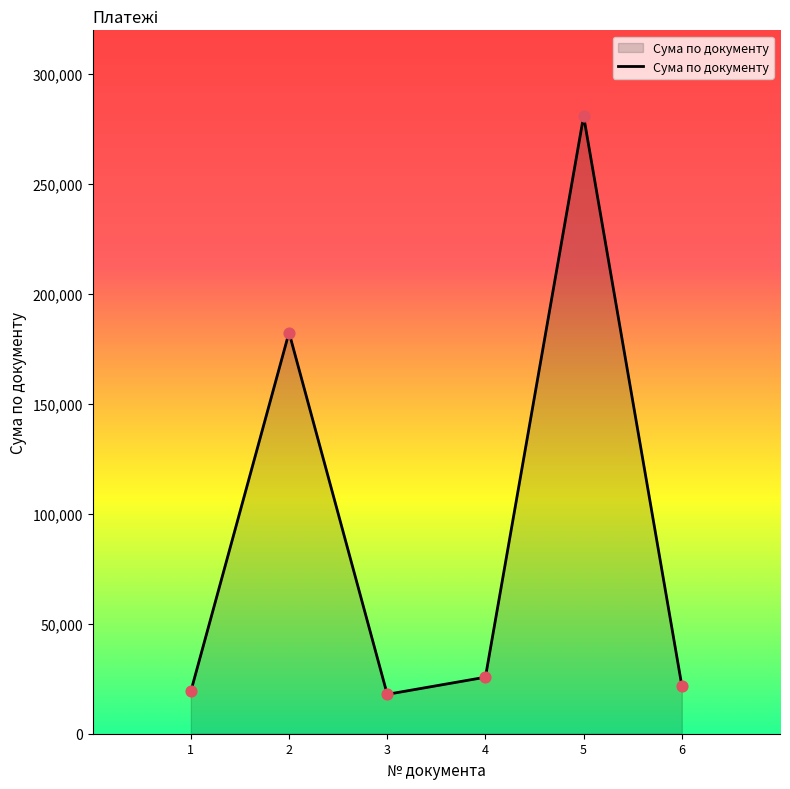

Between 6 and 3, which is larger?

6